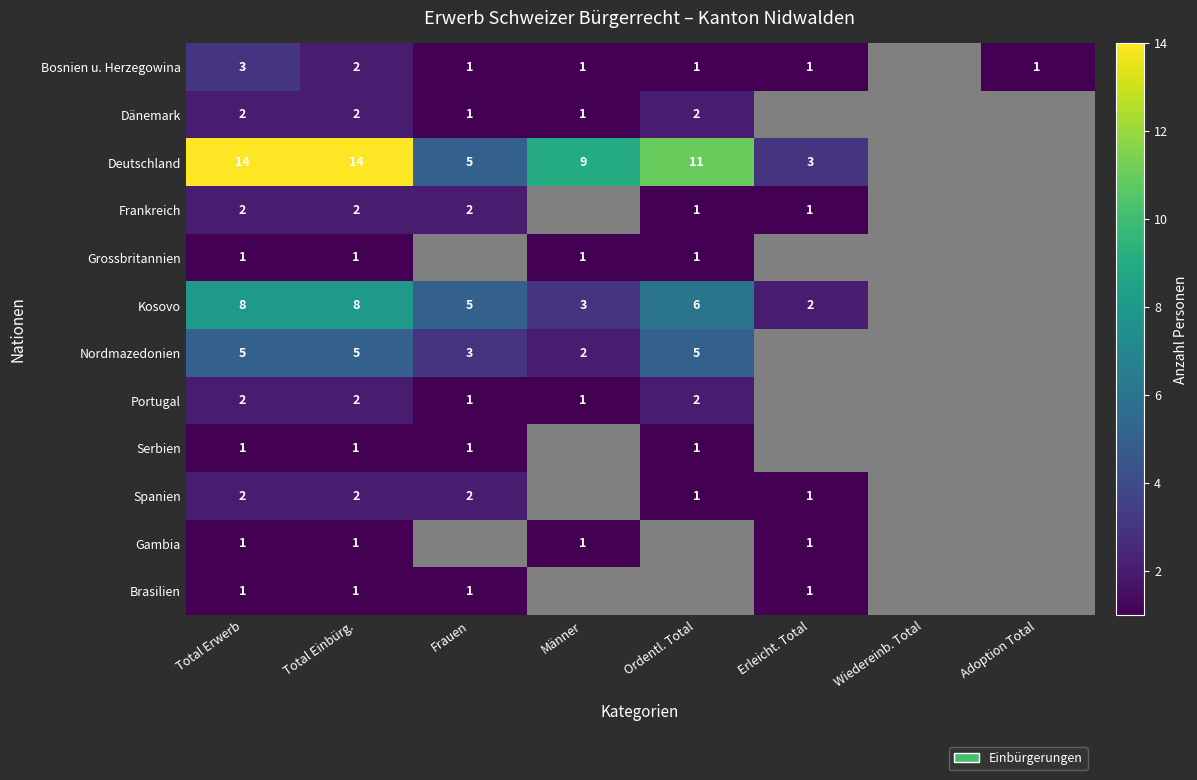

At how many categories does at least one series exceed 3?

5